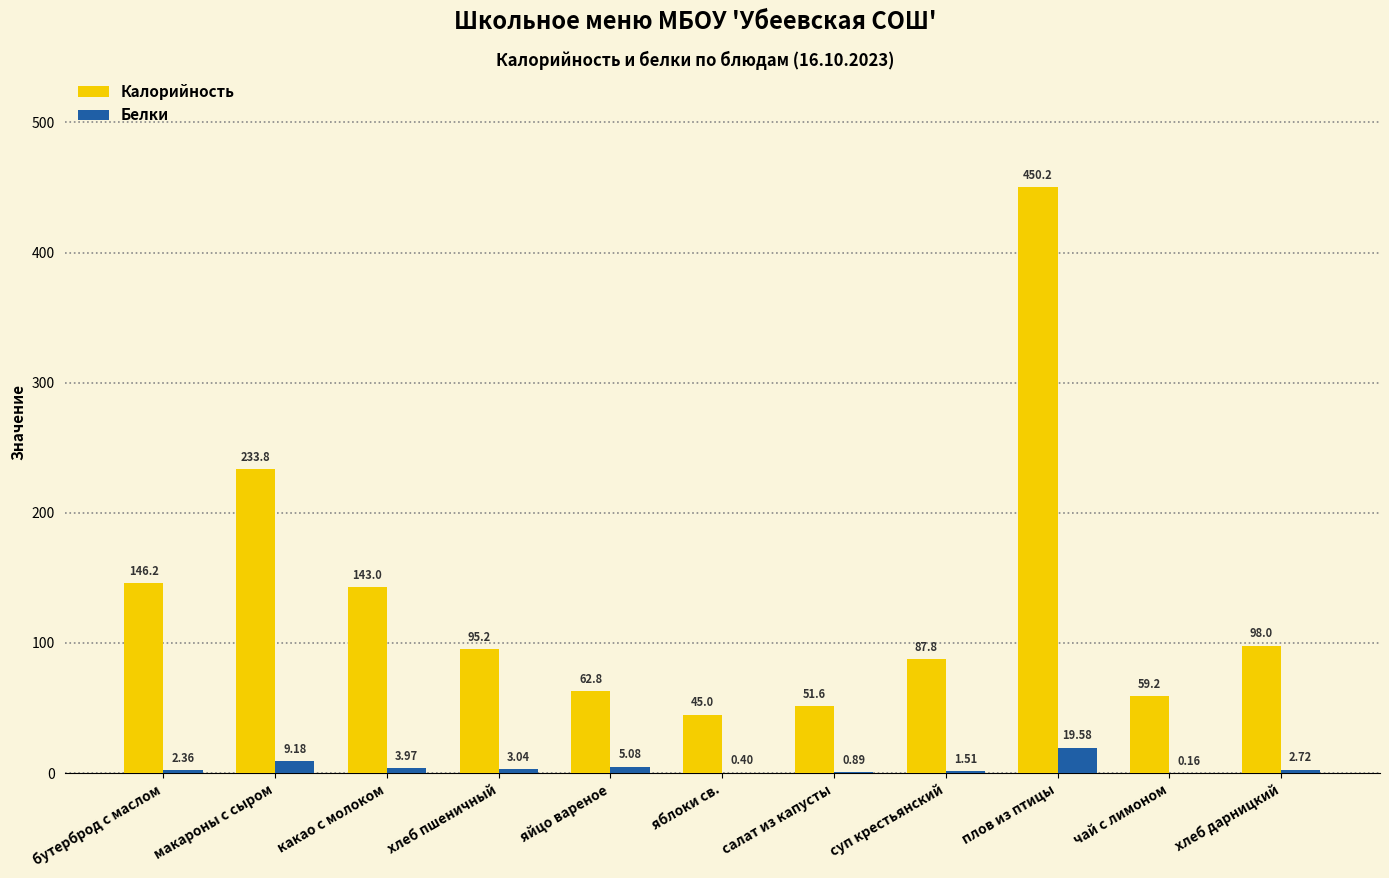

Between яблоки св. and хлеб дарницкий, which series saw the biggest shift?

Калорийность